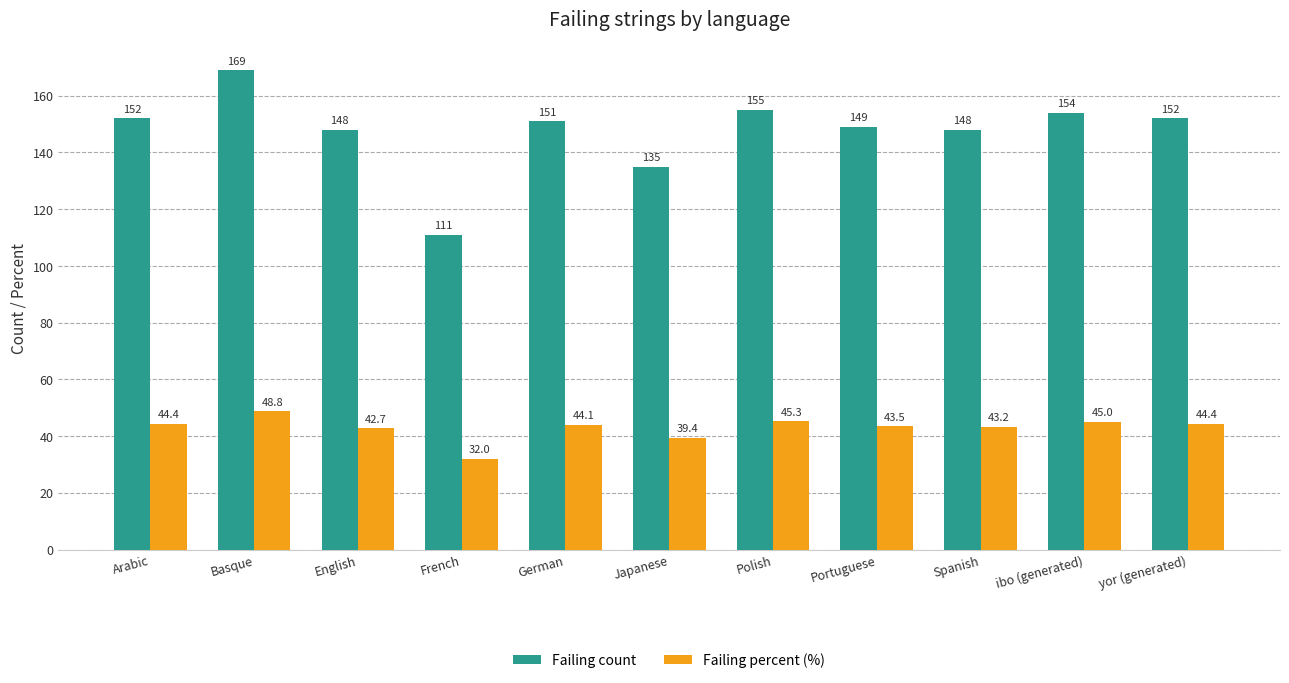

What is the difference between the highest and lowest values at ibo (generated)?

109.0